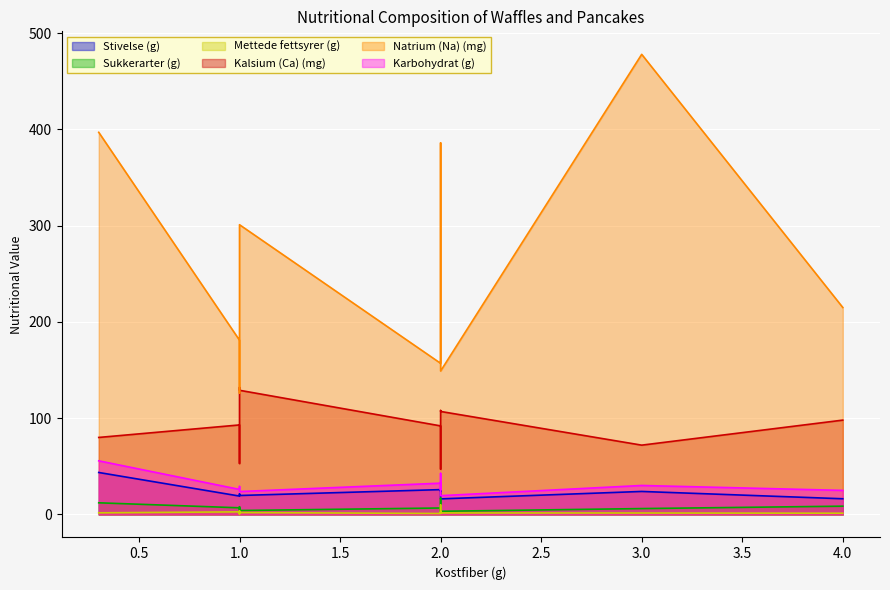

What is the minimum value for Karbohydrat (g)?

19.5